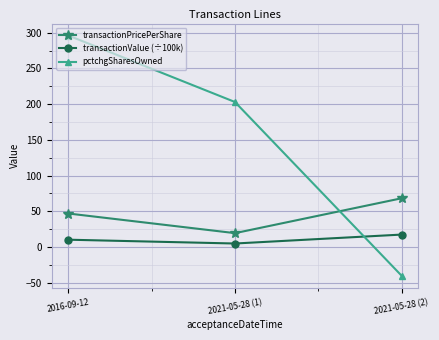

How many values in the transactionPricePerShare series are below 46?

1